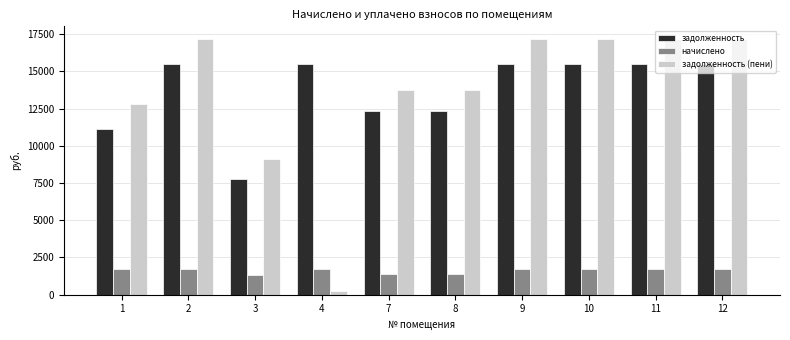

What is the difference between the maximum and minimum values in the задолженность series?

7662.6